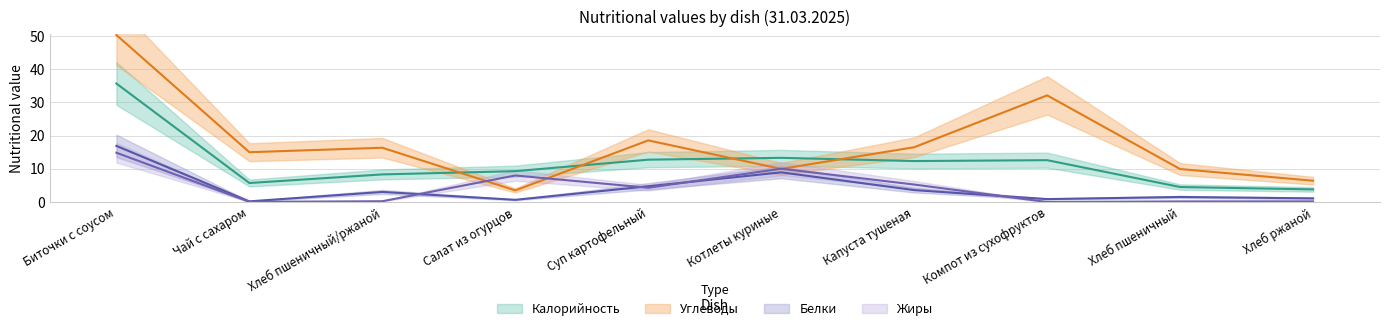

What is the value of the Углеводы point at the 8th from the left?

32.1